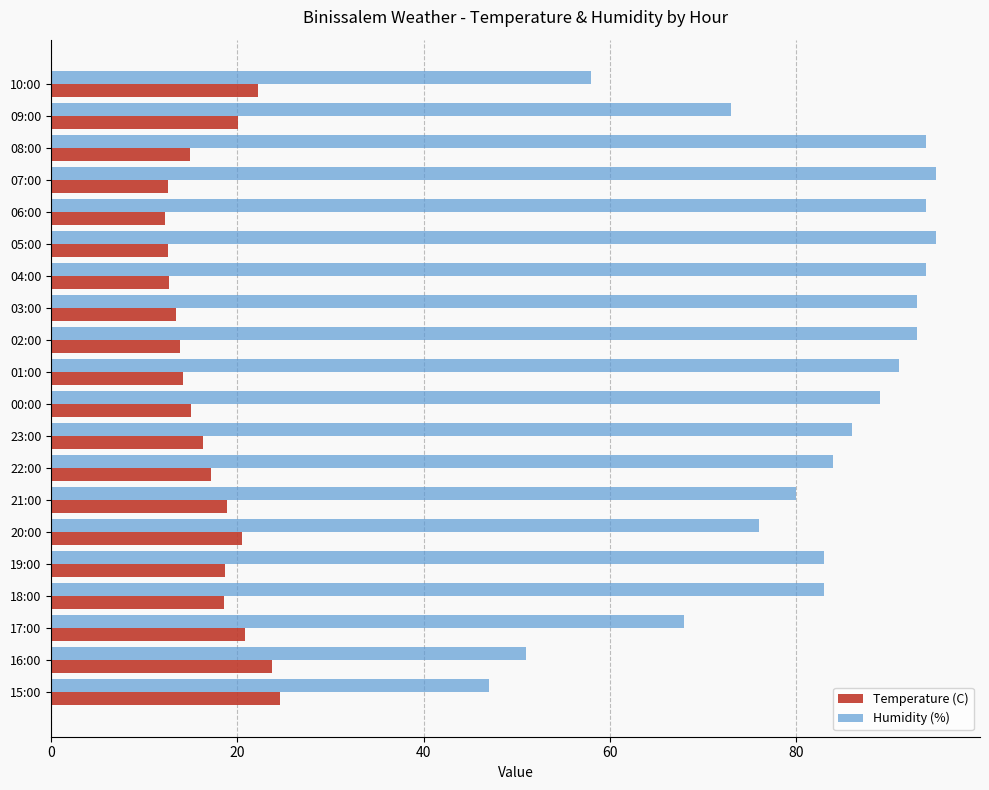

Which series has the widest spread of values?

Humidity (%)